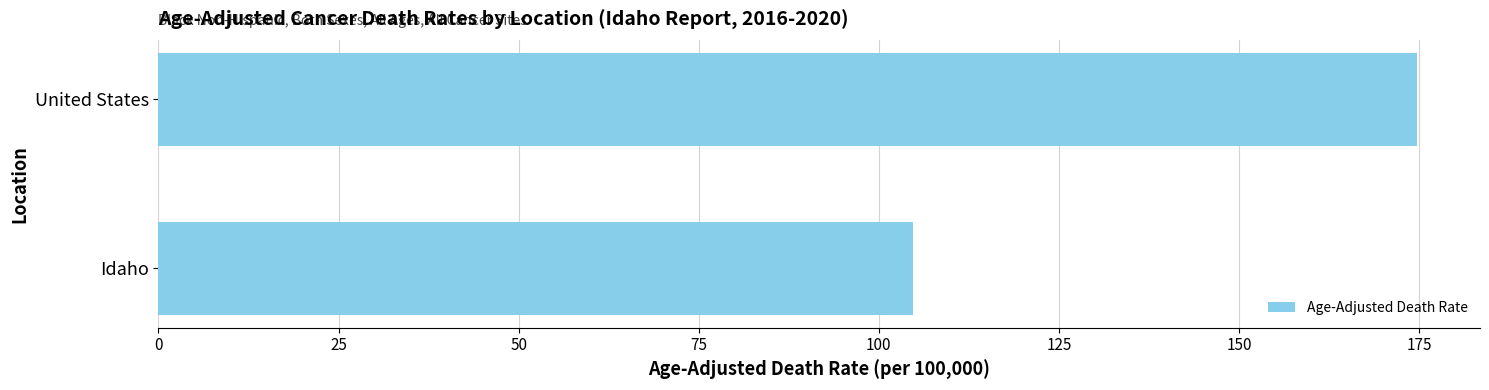

At which category does the chart reach its peak across all series?

United States